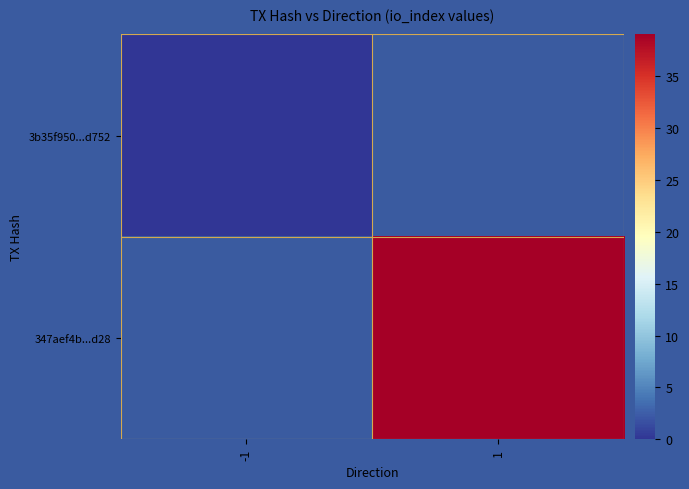

At -1, list the series in order from smallest to largest.

3b35f950...d752, 347aef4b...d28